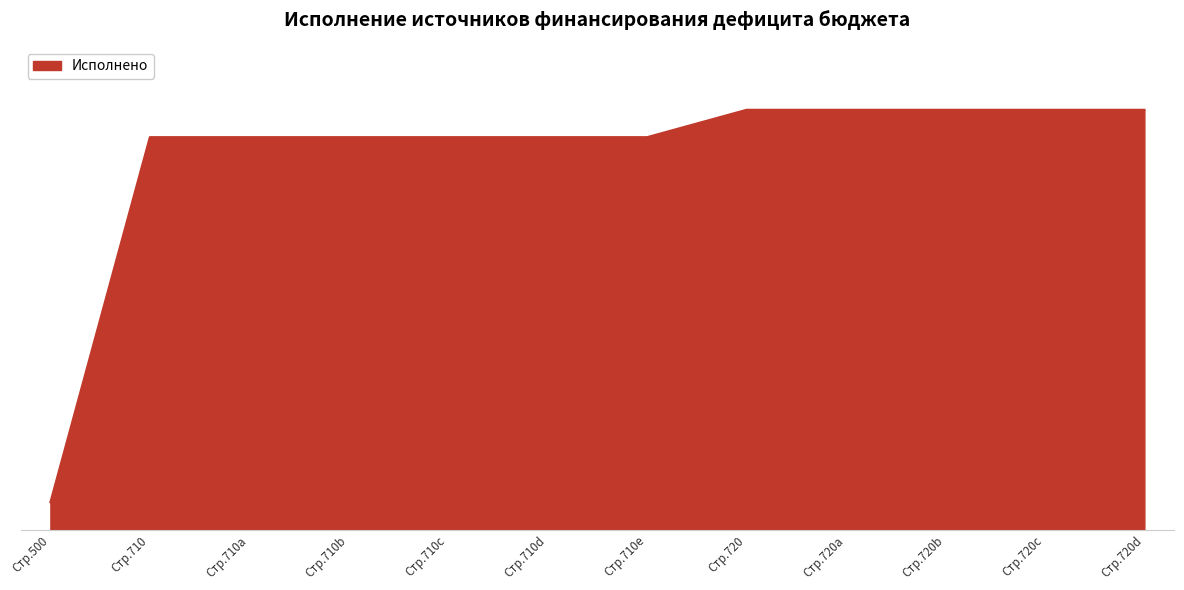

At which label does the data first exceed 532175991?

Стр.710